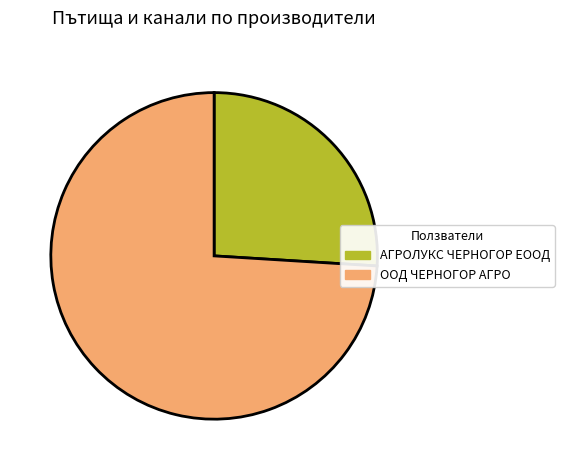

Rank the categories by value from highest to lowest.

ООД ЧЕРНОГОР АГРО, АГРОЛУКС ЧЕРНОГОР ЕООД